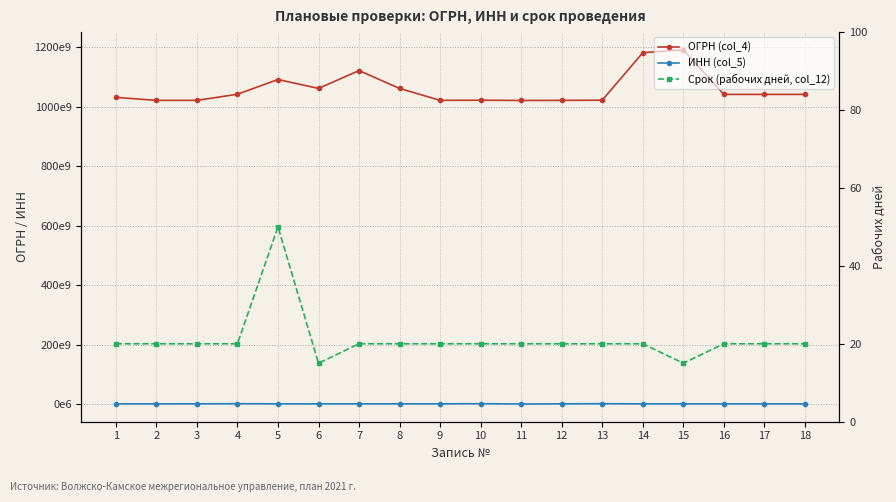

How many interior local valleys does the Срок (рабочих дней, col_12) series have?

2